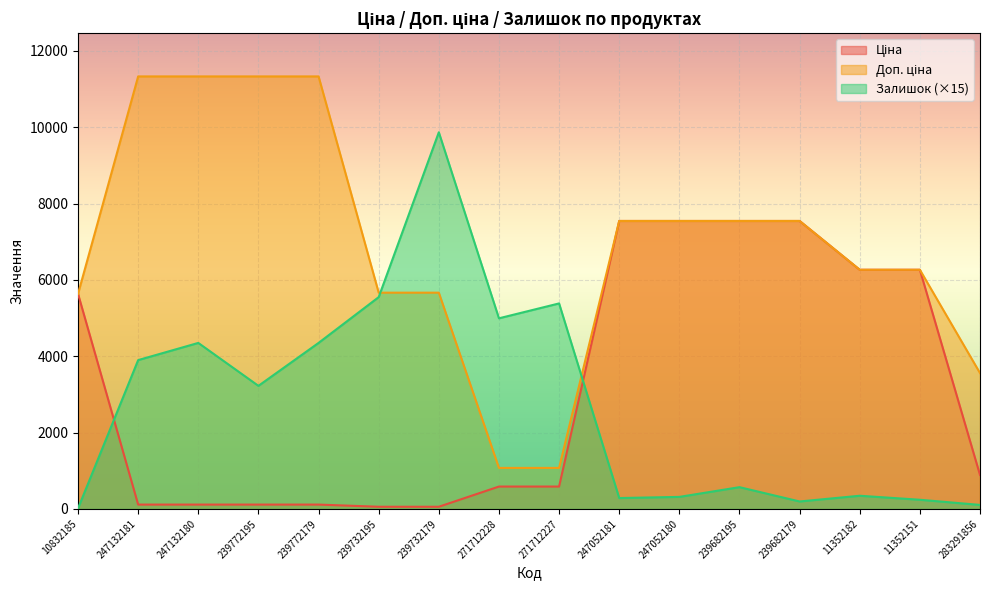

How many data points in Доп. ціна are less than 7545?

8